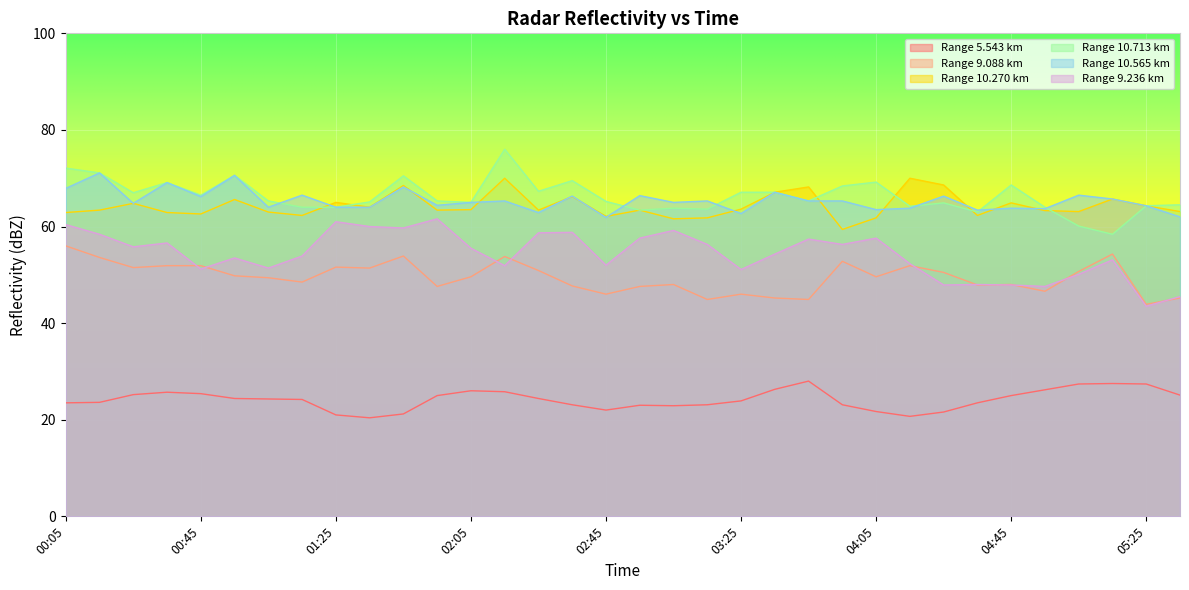

What is the minimum value for Range 9.236 km?

43.5